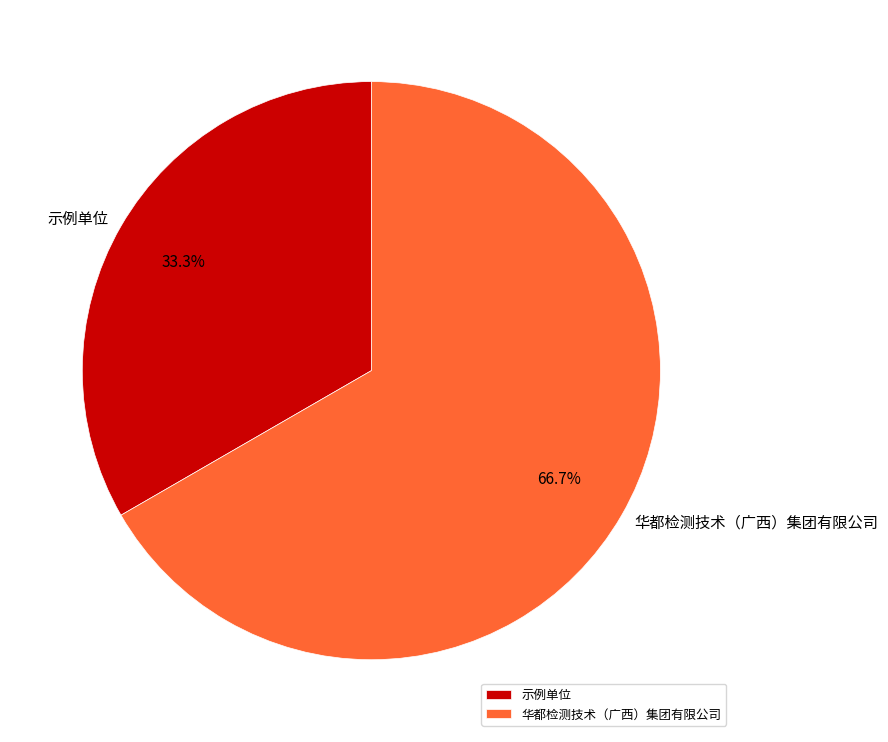

To the nearest percent, what portion does 示例单位 represent?

33%